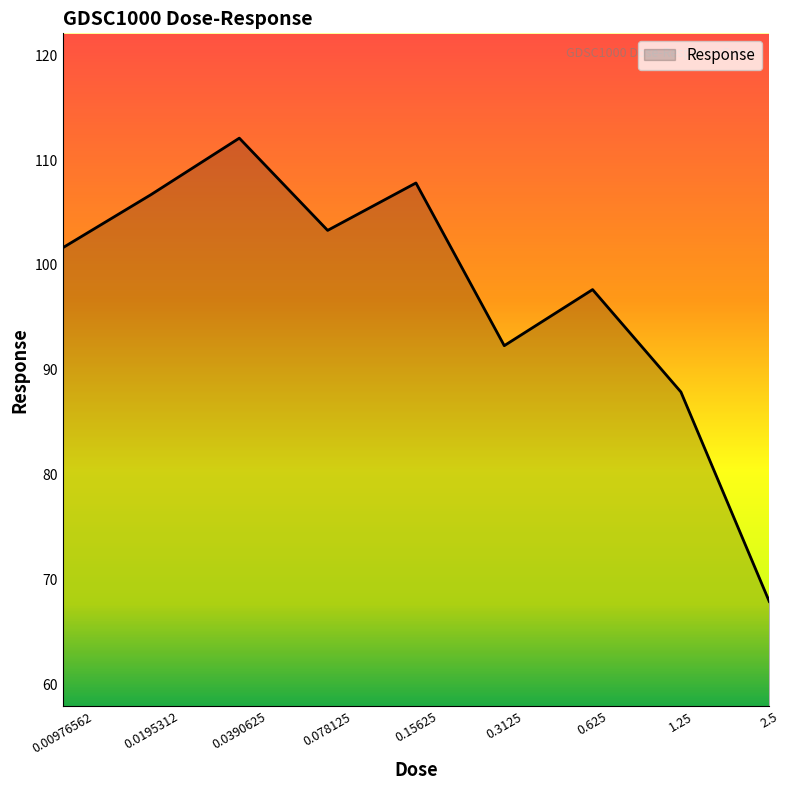

What is the difference between the maximum and minimum values?

44.2